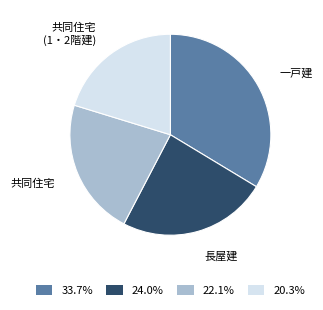

Is there any slice that represents more than half of the pie?

No